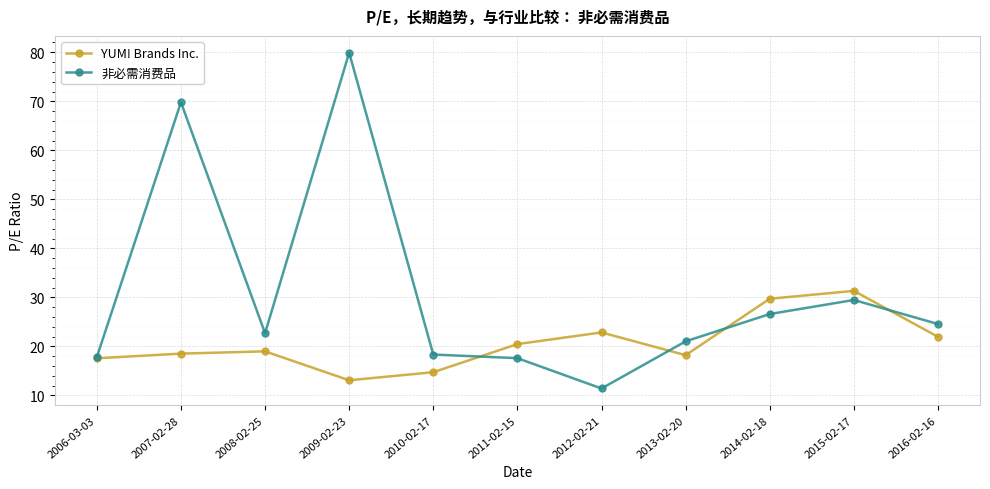

What is the spread (max minus min) of values at 2009-02-23?

66.8